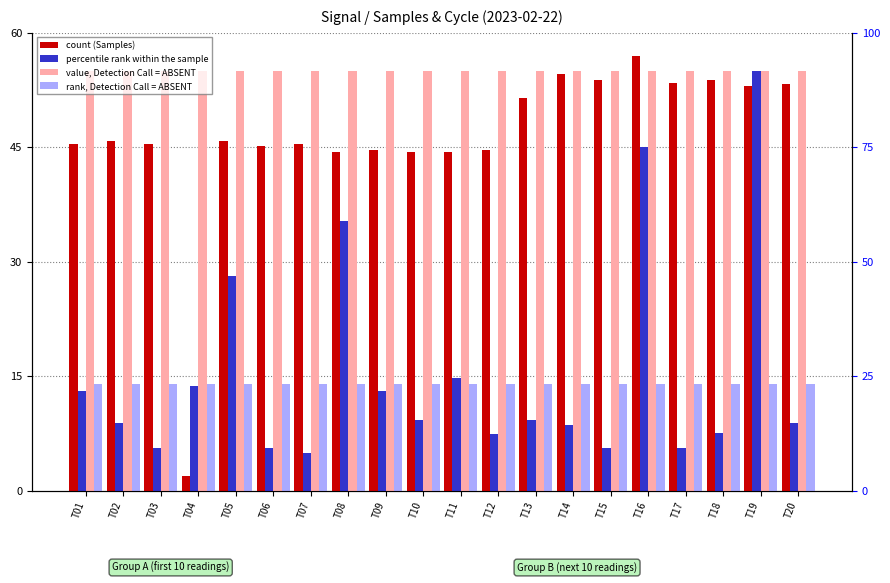

What is the spread (max minus min) of values at T15?

49.4